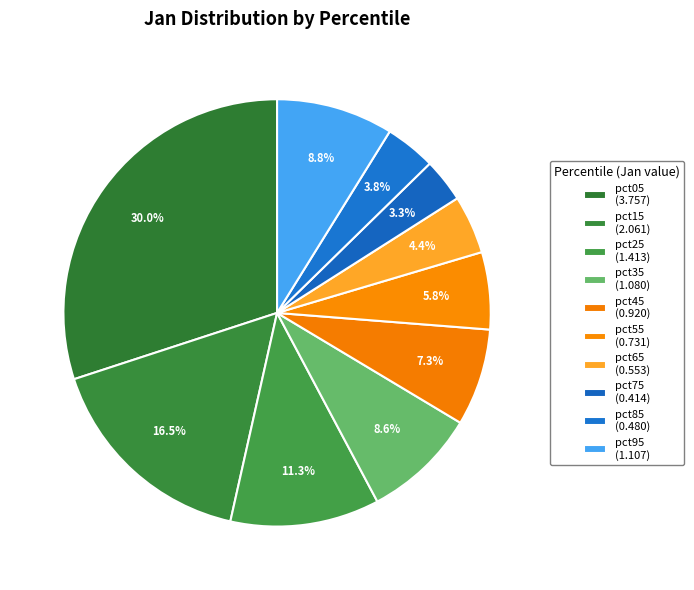

How many slices are in this pie chart?

10